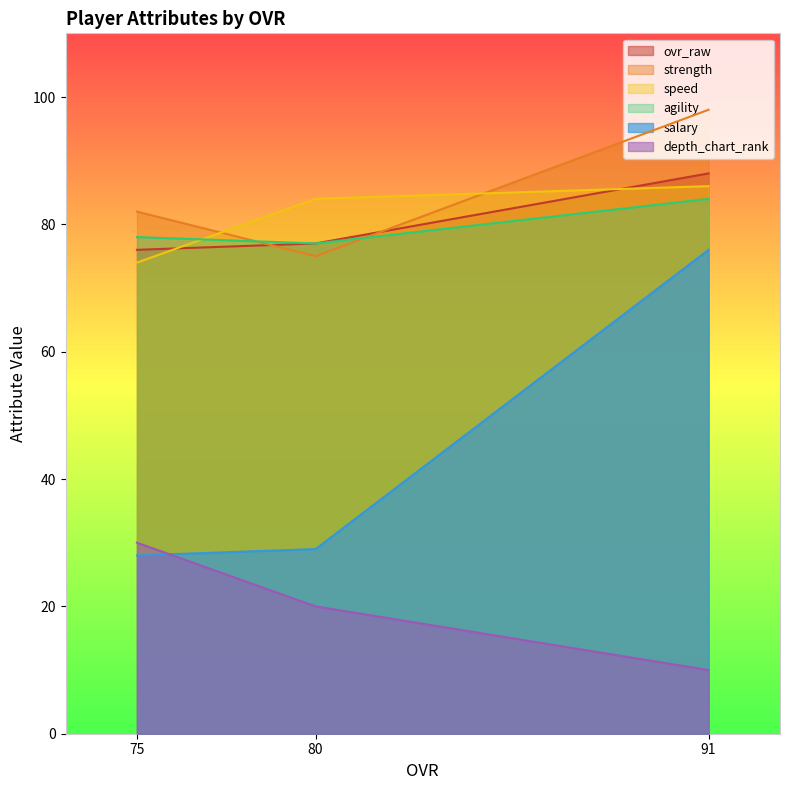

What is the sum of all ovr_raw values?

241